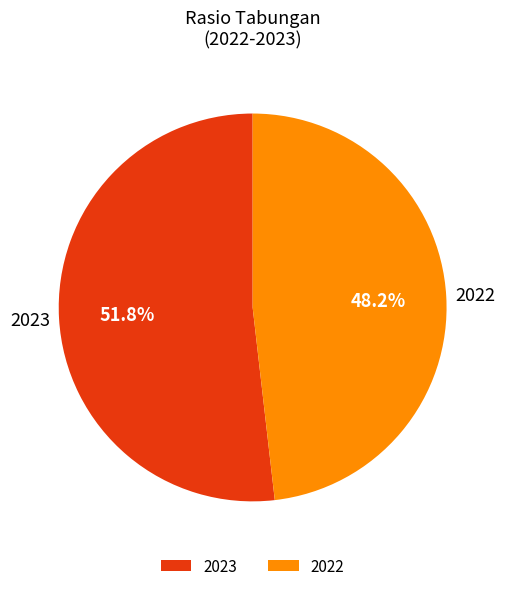

Which category has the smallest portion of the pie?

2022